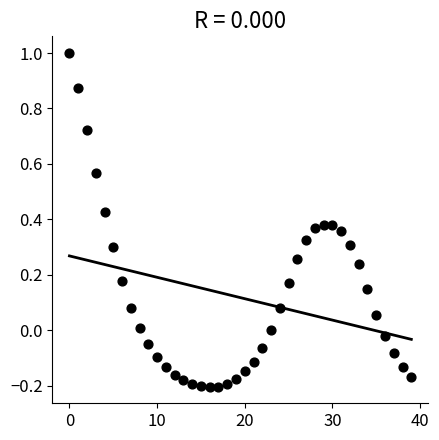

What is the range of Y values (max minus min)?

1.2